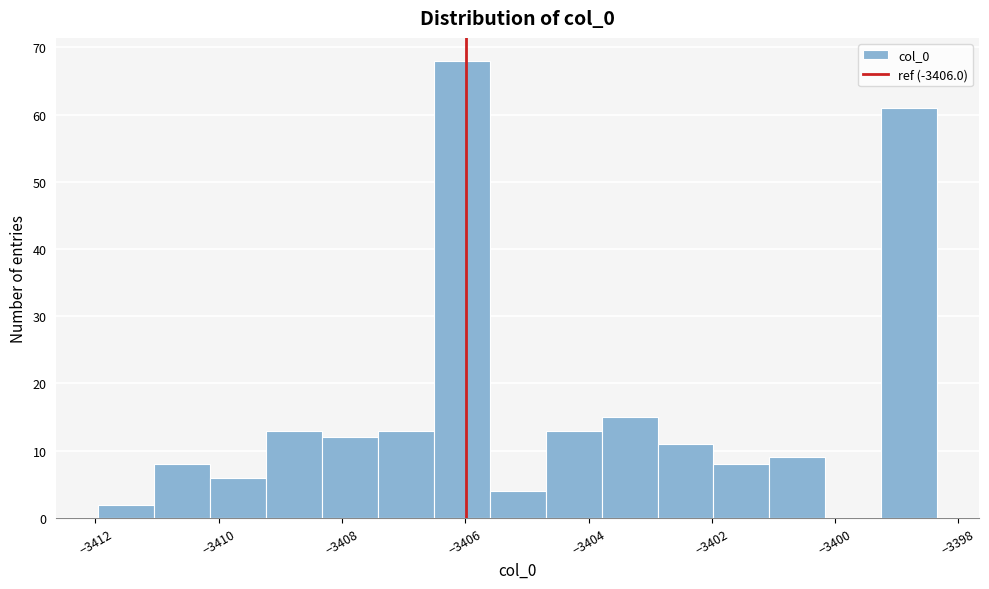

Reading left to right, list every bar in this chart as the range it spans on the x-axis followed by its height. Neither the bar edges nor the heights are printed on the chart, so give them approximately, as read against the axes.

-3412.0 to -3411.0: 2
-3411.0 to -3410.2: 8
-3410.2 to -3409.2: 6
-3409.2 to -3408.4: 13
-3408.4 to -3407.4: 12
-3407.4 to -3406.6: 13
-3406.6 to -3405.6: 68
-3405.6 to -3404.6: 4
-3404.6 to -3403.8: 13
-3403.8 to -3402.8: 15
-3402.8 to -3402.0: 11
-3402.0 to -3401.0: 8
-3401.0 to -3400.2: 9
-3400.2 to -3399.2: 0
-3399.2 to -3398.4: 61